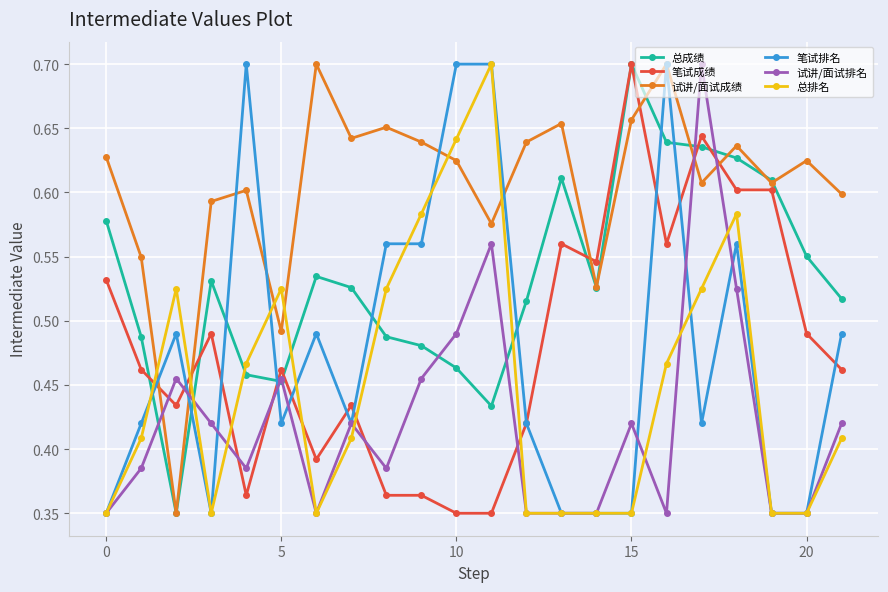

True or false: 总排名 has more than 0 points higher than both neighbors.

True